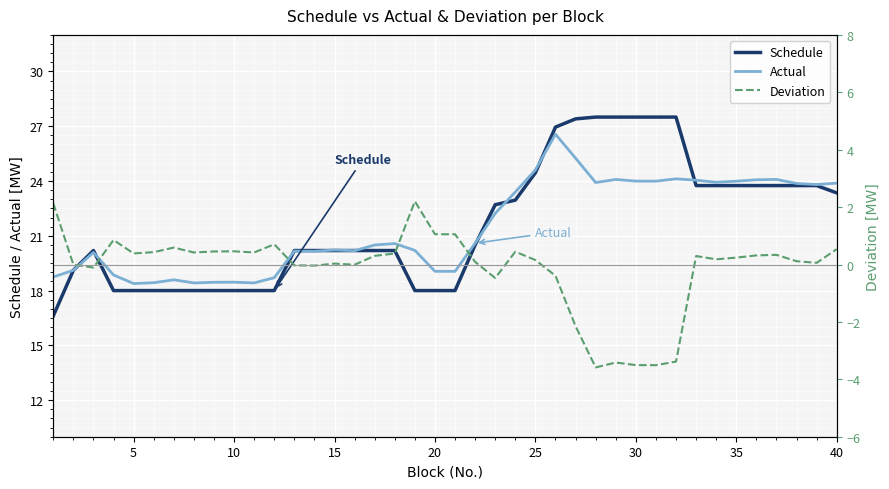

Which series has the largest total across all categories?

Schedule